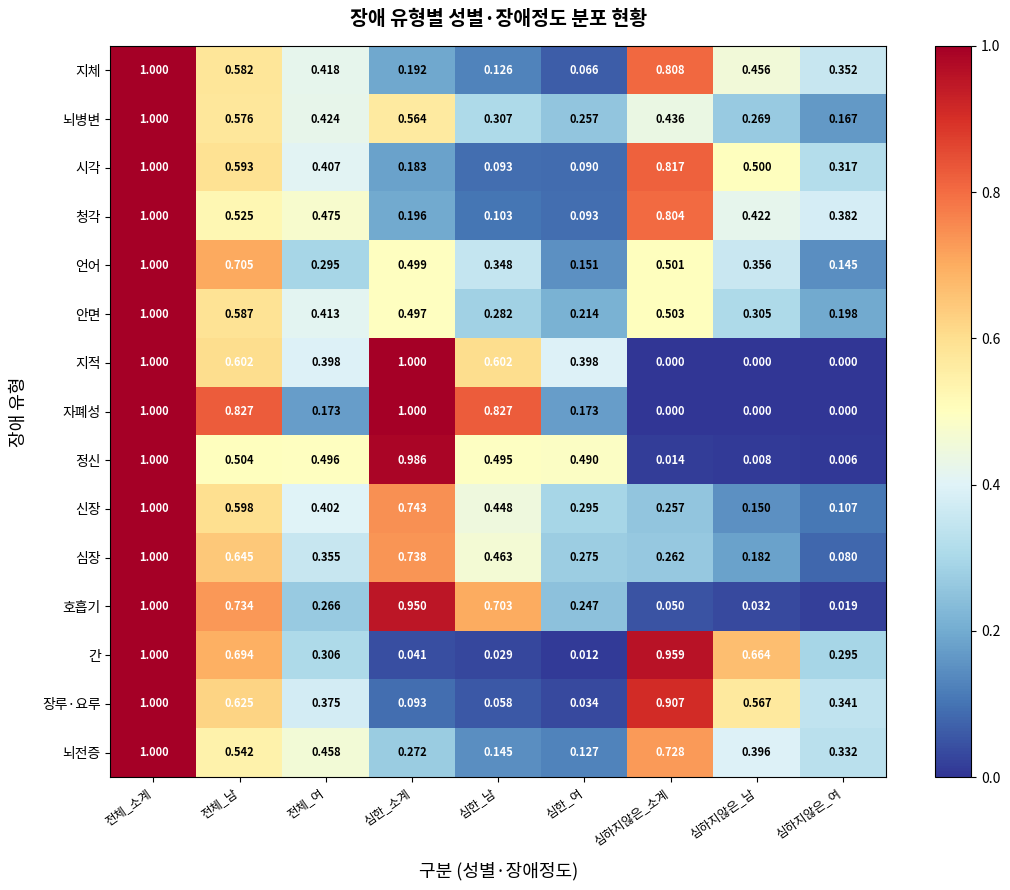

Rank the series at 전체_여 from highest to lowest value.

정신, 청각, 뇌전증, 뇌병변, 지체, 안면, 시각, 신장, 지적, 장루·요루, 심장, 간, 언어, 호흡기, 자폐성